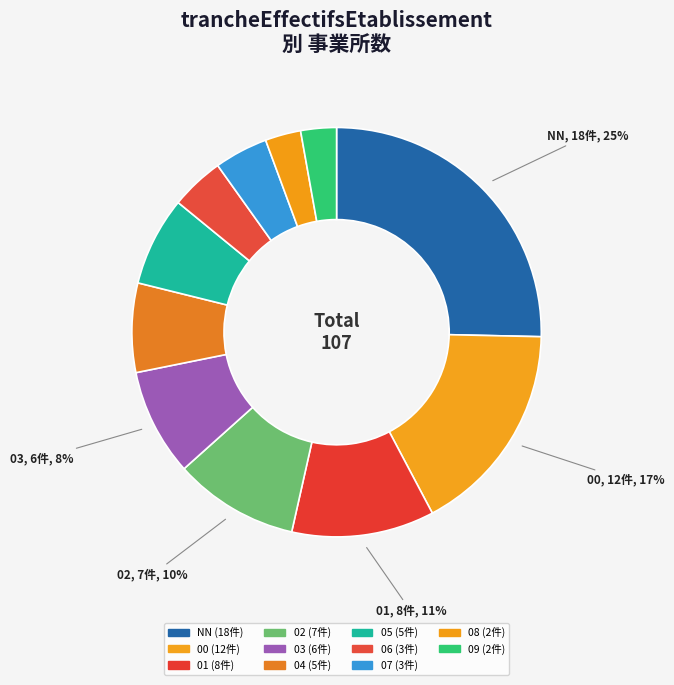

Is it true that 05 is 1% of the pie?

False